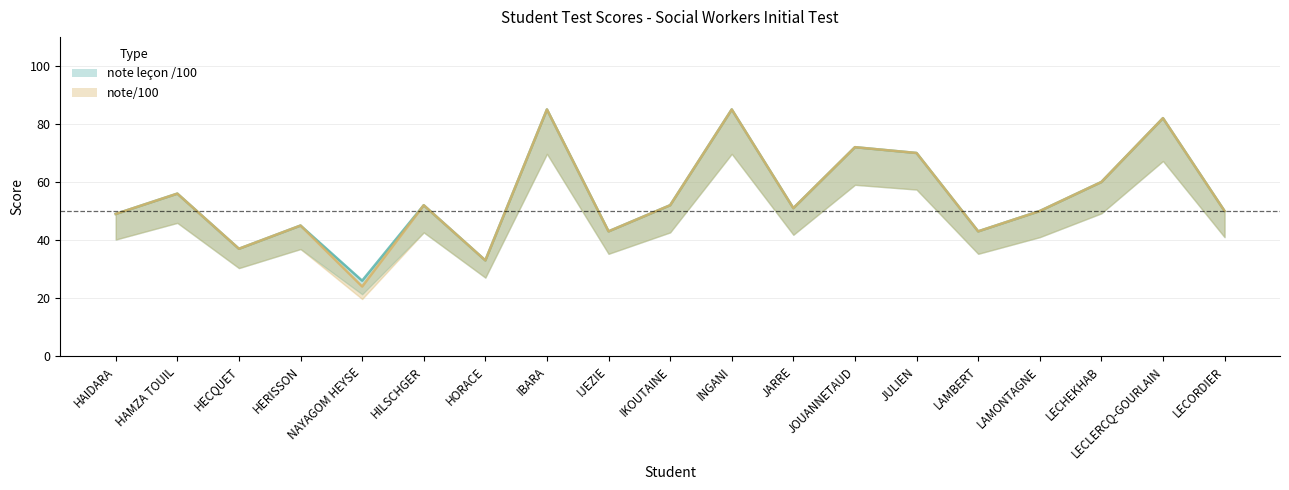

Is it true that note/100 equals 82 at LECLERCQ-GOURLAIN?

True